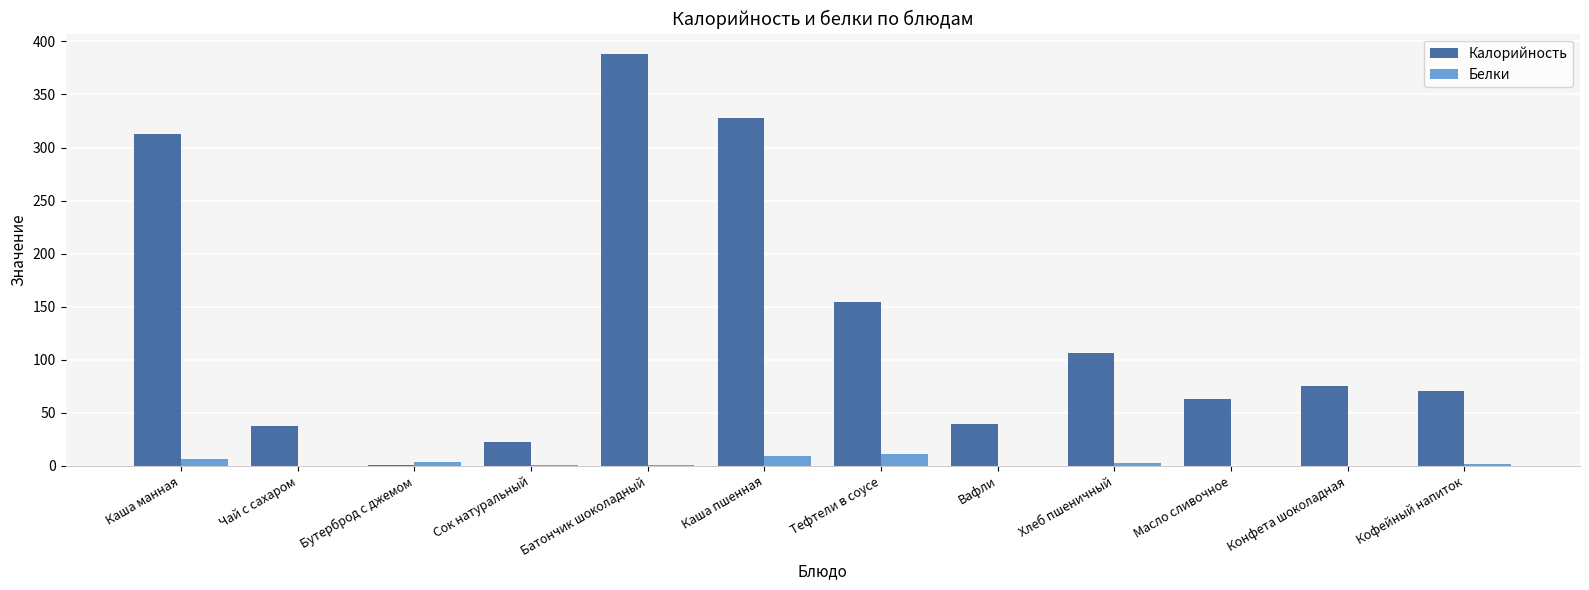

What is the difference between the Калорийность values at Сок натуральный and Хлеб пшеничный?

84.0